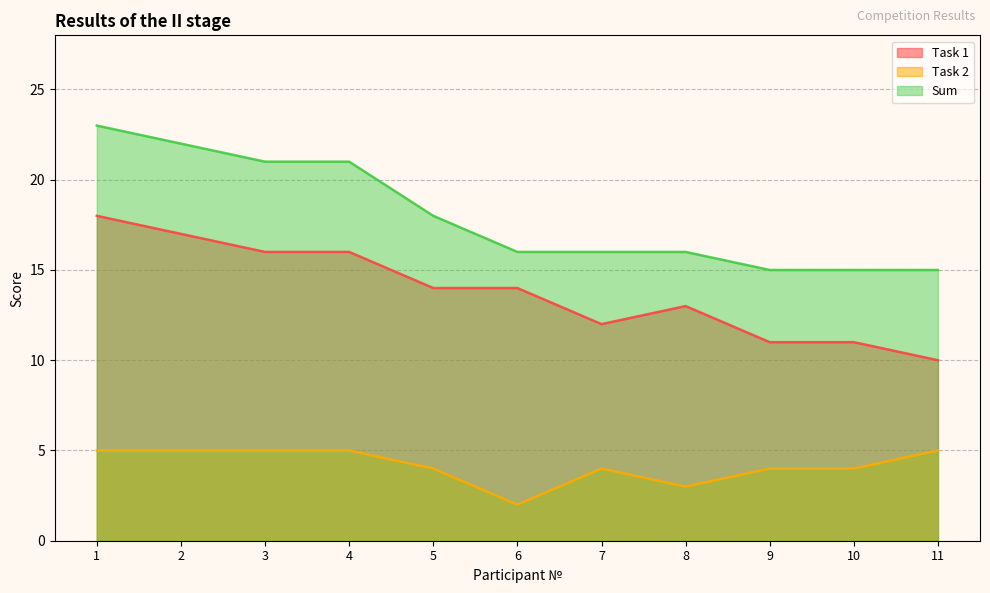

What is the maximum value shown in the chart?

23